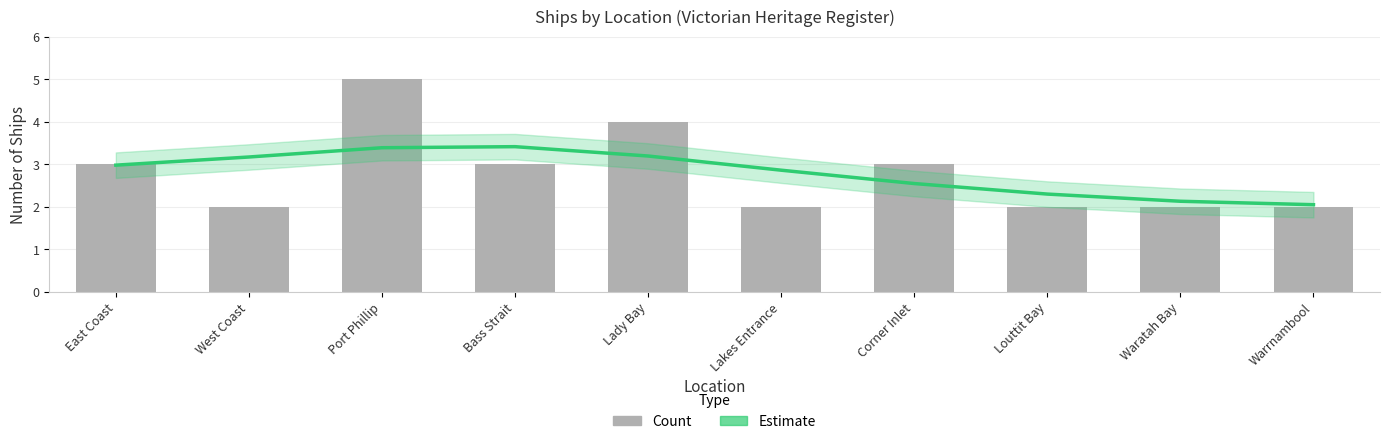

At which label is Count closest to 3?

East Coast